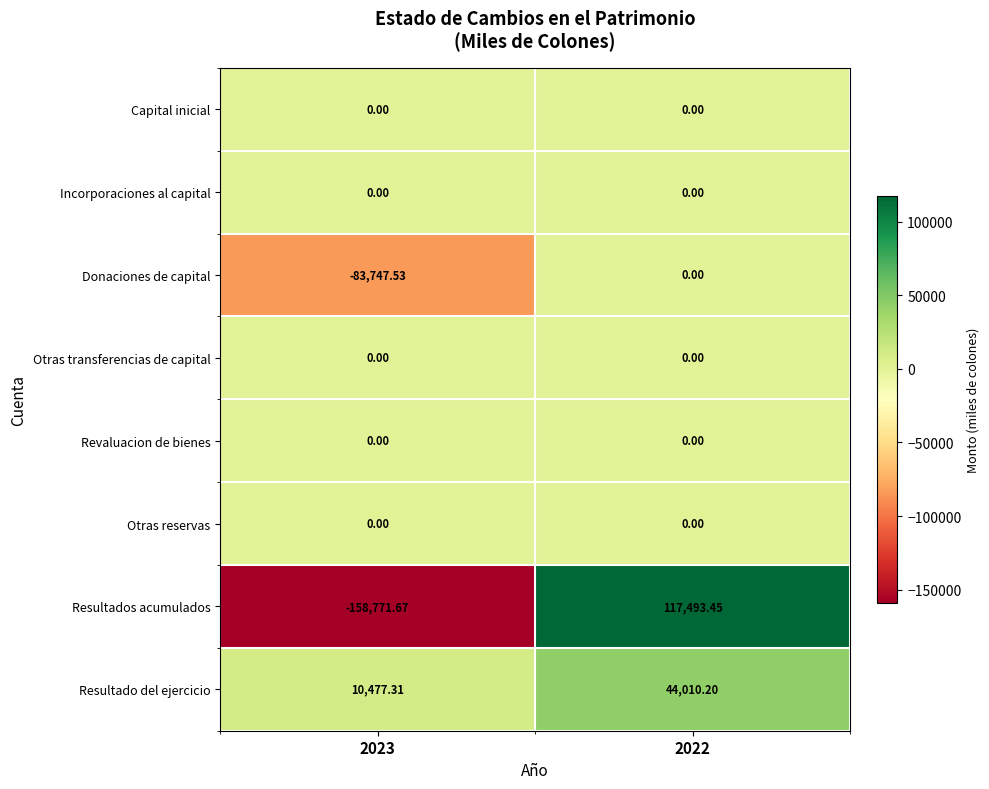

Which series has the largest range (max minus min)?

Resultados acumulados